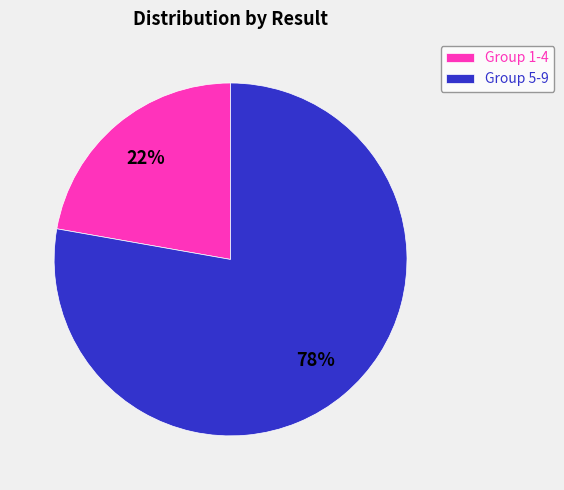

To the nearest percent, what percentage of the pie is Group 5-9?

78%